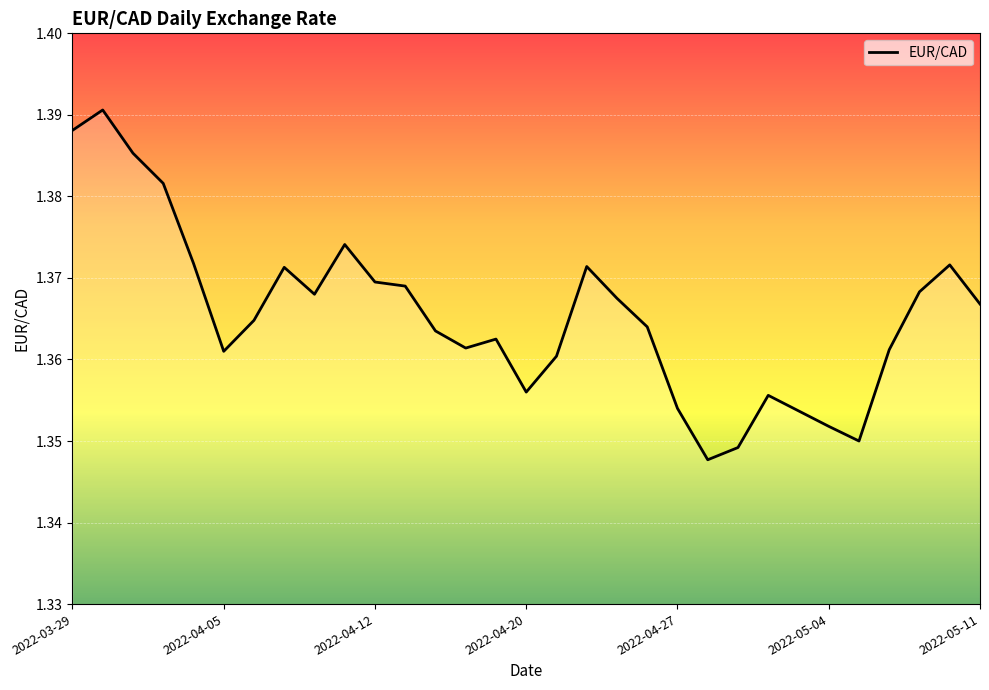

Reading left to right, list all the values displayed in this chart.

1.4	1.4	1.4	1.4	1.4	1.4	1.4	1.4	1.4	1.4	1.4	1.4	1.4	1.4	1.4	1.4	1.4	1.4	1.4	1.4	1.4	1.3	1.3	1.4	1.4	1.4	1.4	1.4	1.4	1.4	1.4